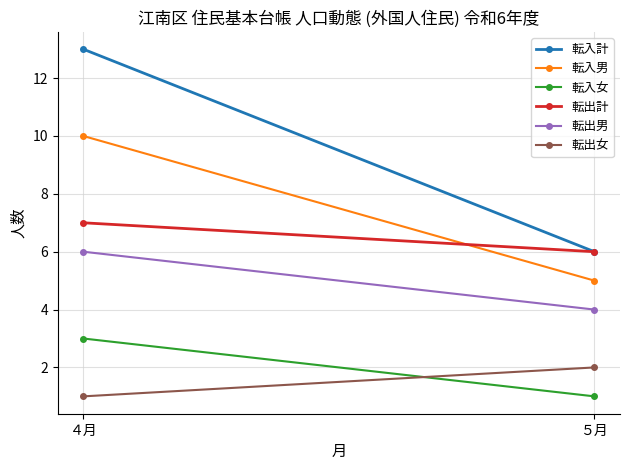

What is the average value of the 転出女 series?

2